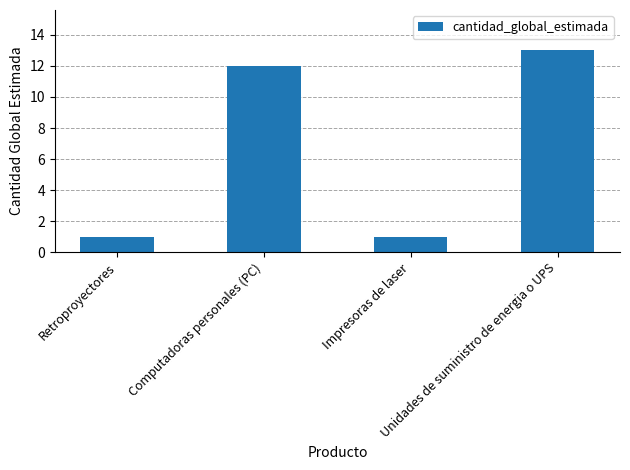

The chart shows a value of 13 at Unidades de suministro de energia o UPS. True or false?

True